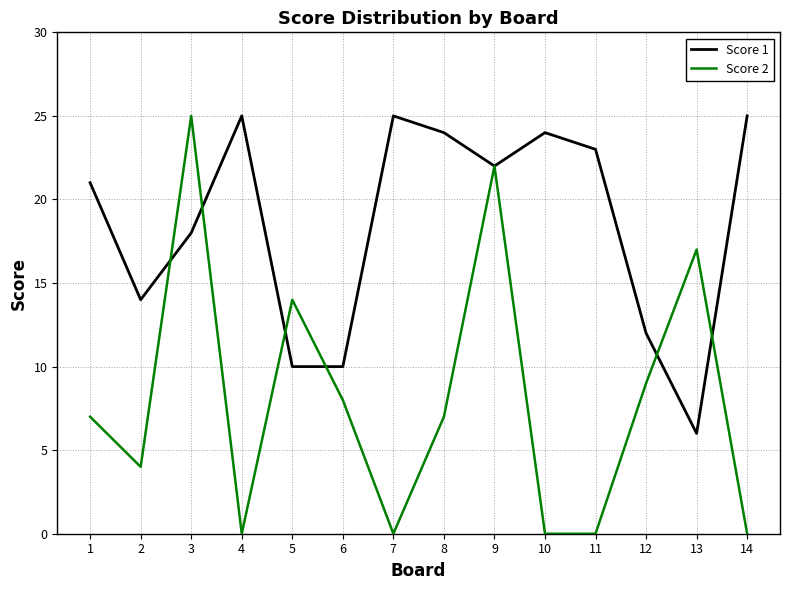

What is the highest value of the Score 2 series?

25